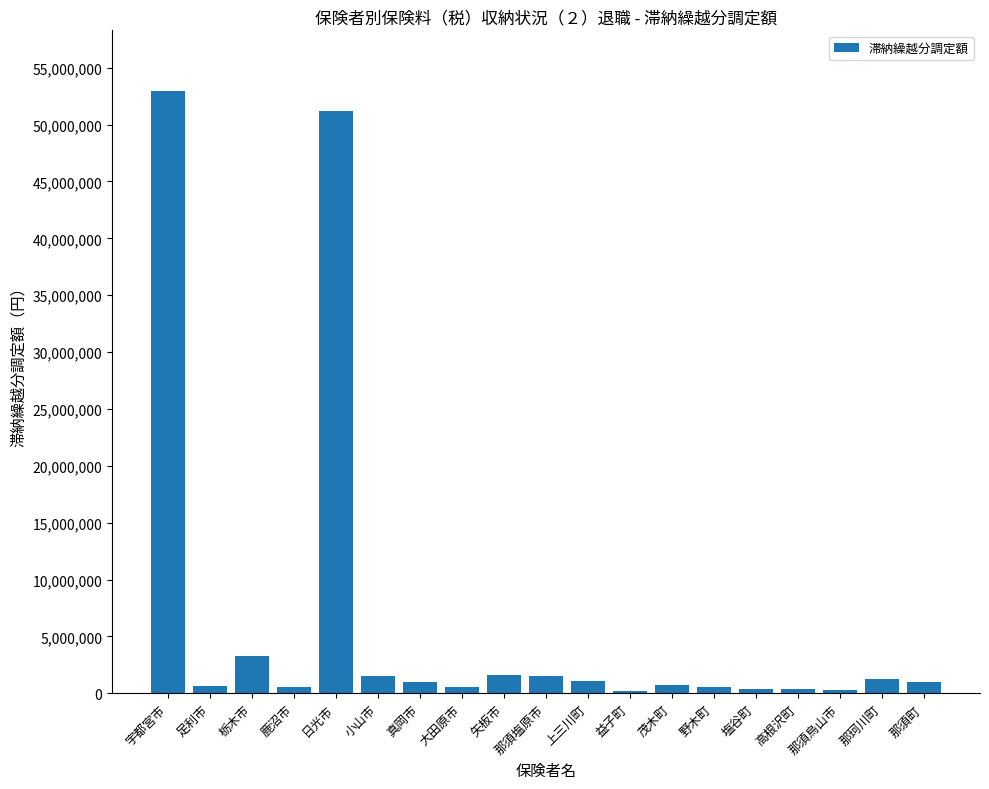

Where is the data nearest to the value 26588543?

栃木市